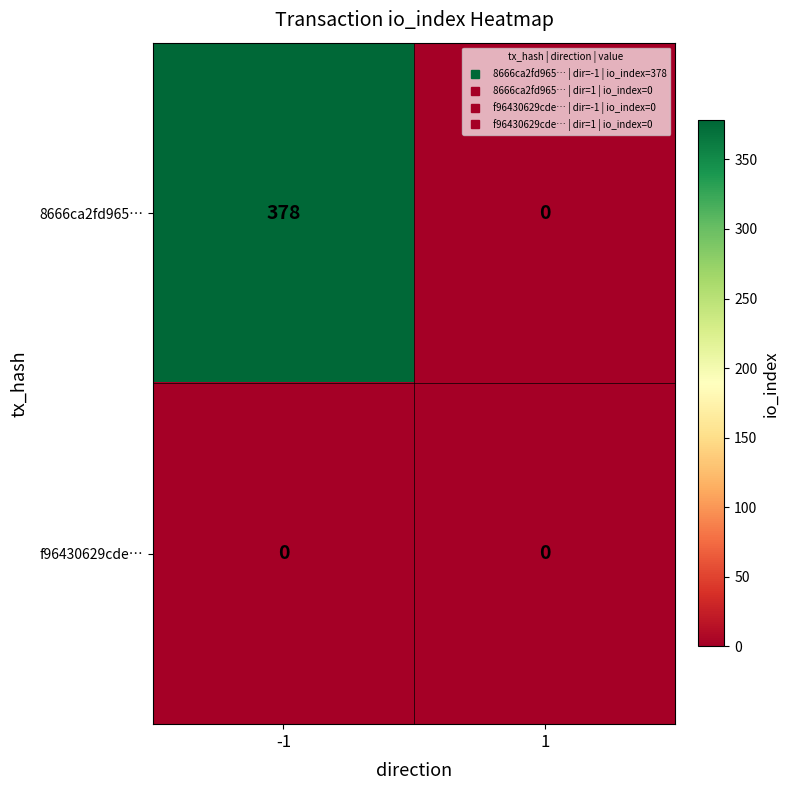

Which category has the highest value across all series?

-1